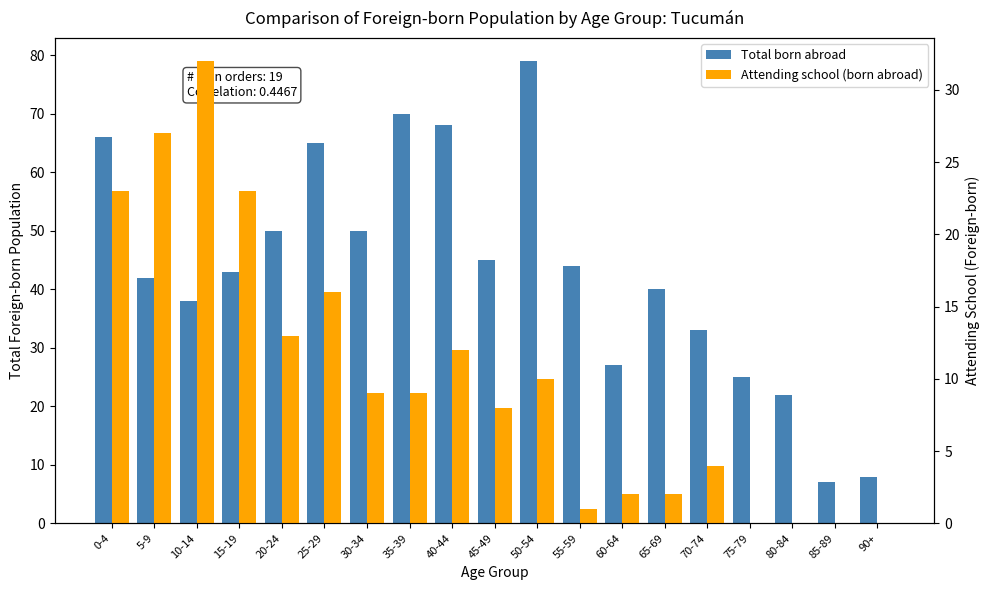

What is the difference between the maximum and minimum values in the Total born abroad series?

72